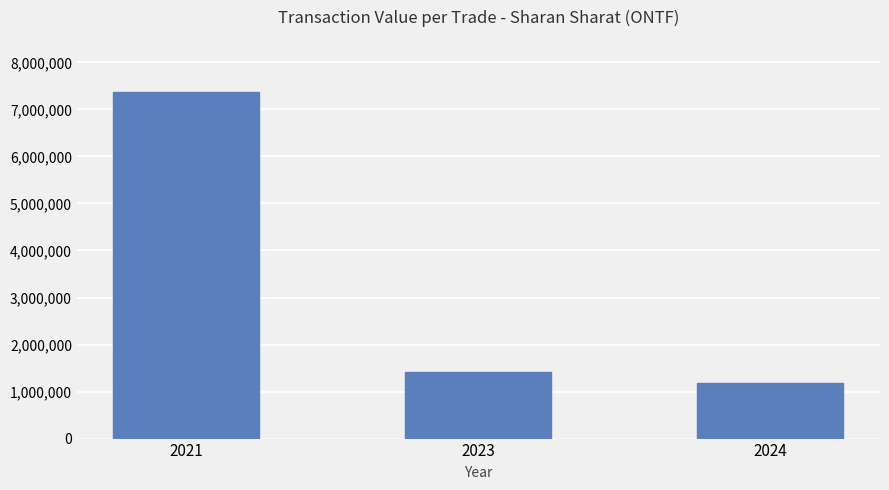

Which has a higher value, 2021 or 2024?

2021